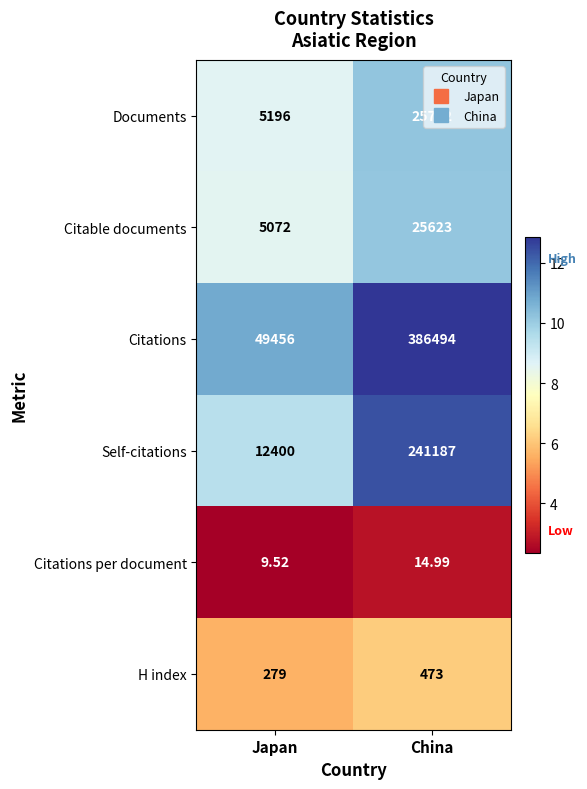

At which category is the sum across all series the highest?

China